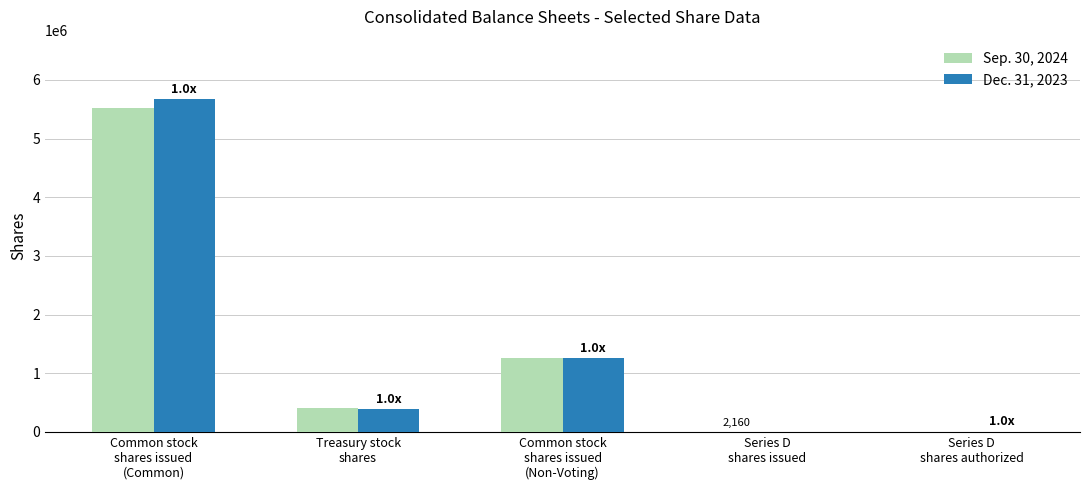

At which category is the sum across all series the highest?

Common stock
shares issued
(Common)